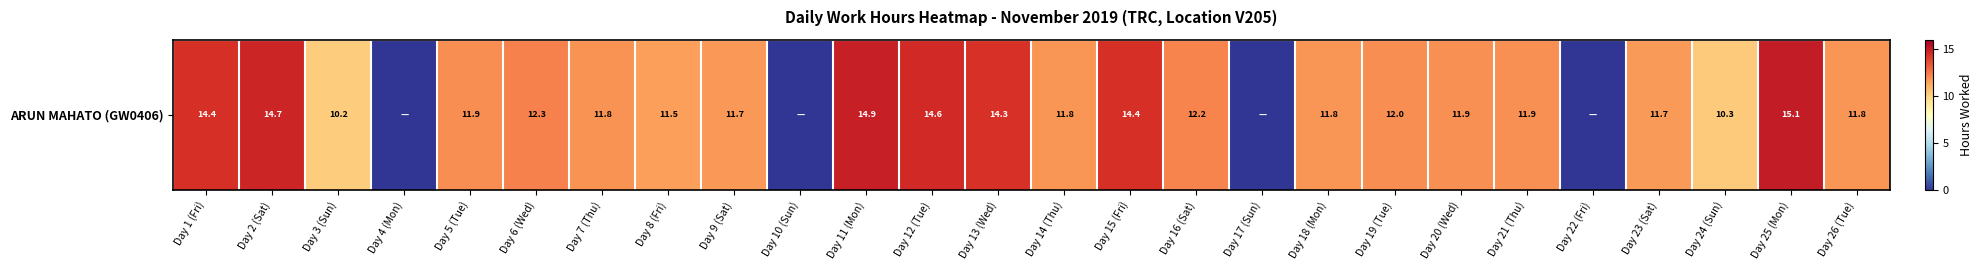

Which category has the highest value across all series?

Day 25 (Mon)